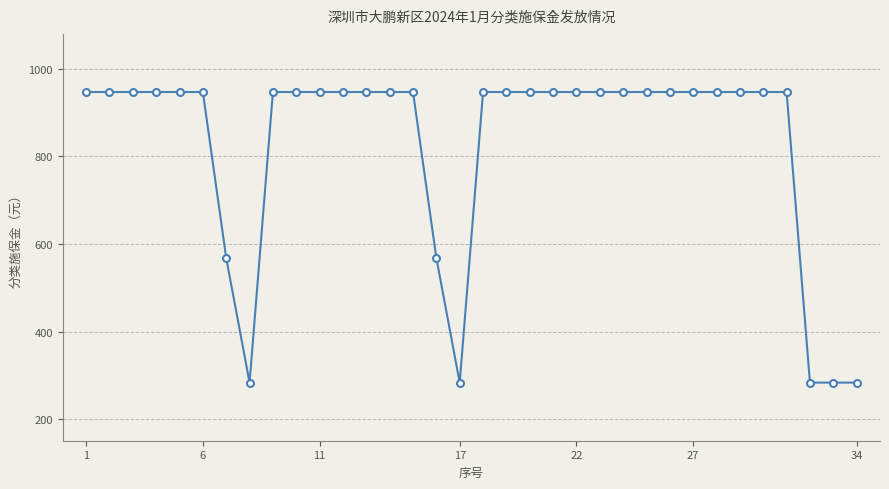

What is the value of the 22nd point from the left?

947.0